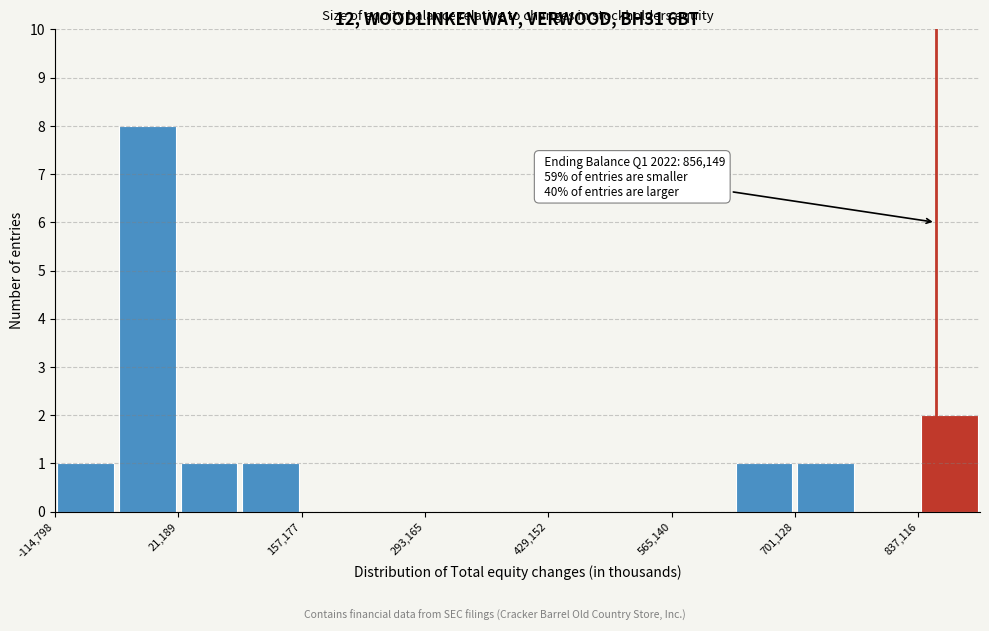

Read against the x-axis, roughly where is the centre of the tallest bar?

-20000